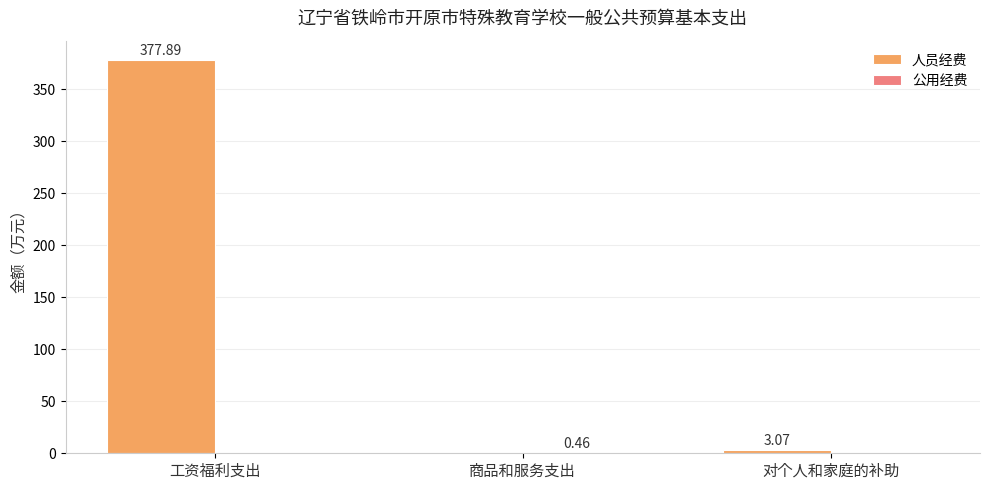

What is the sum of all 人员经费 values?

381.0